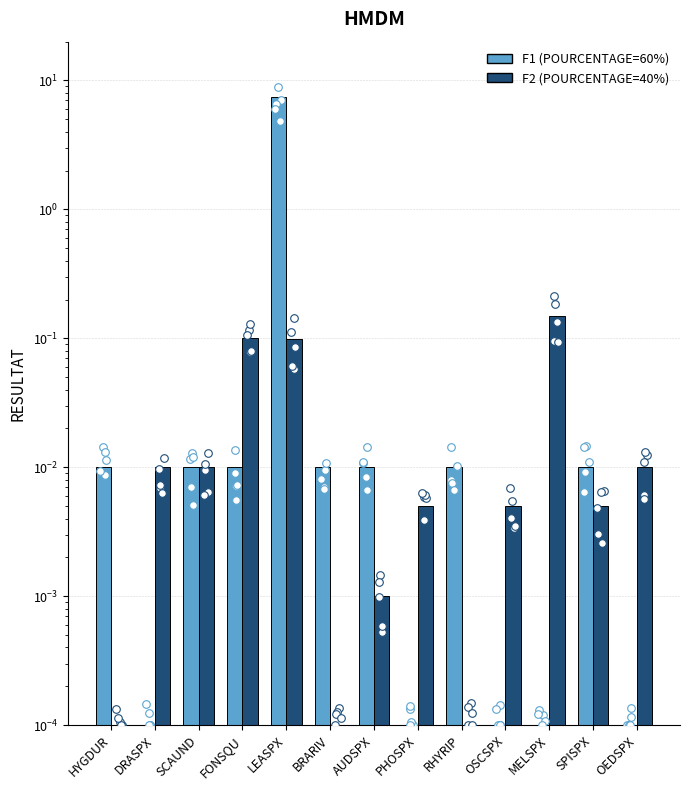

At which category is the sum across all series the highest?

LEASPX